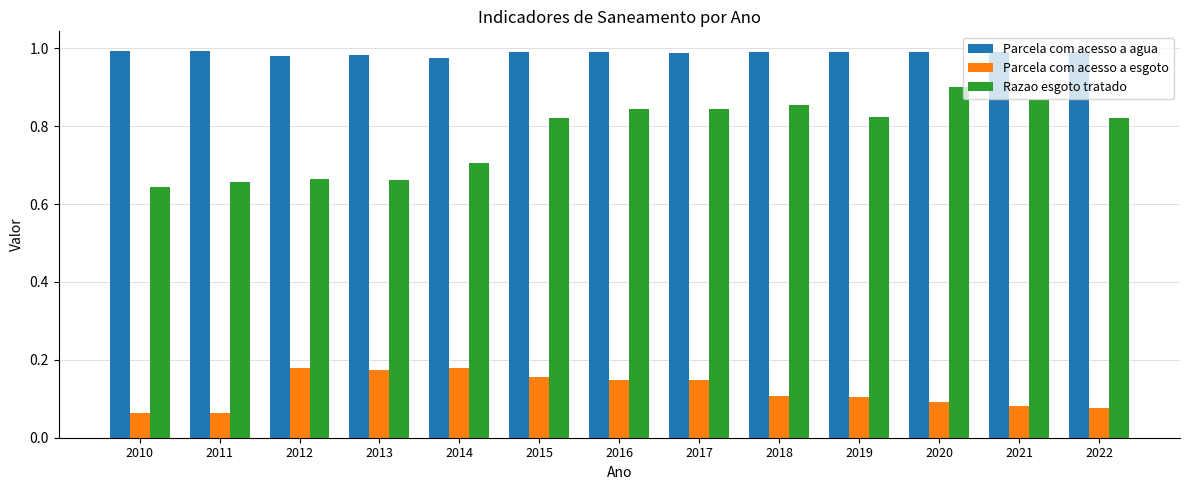

Which series changed the most between 2011 and 2015?

Razao esgoto tratado